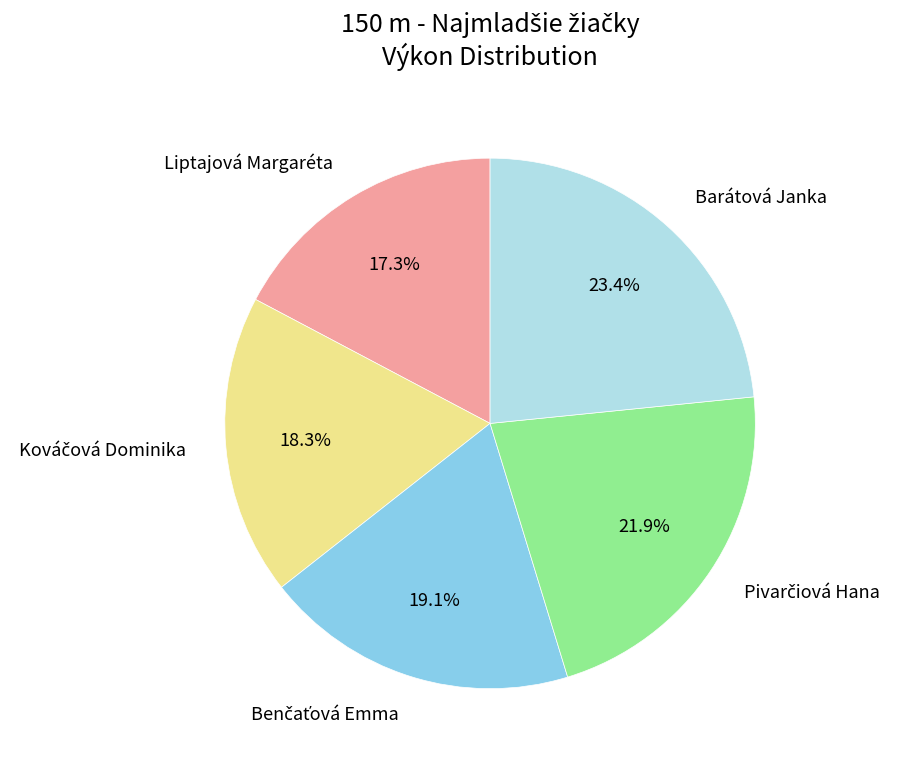

Which category has the biggest portion of the pie?

Barátová Janka